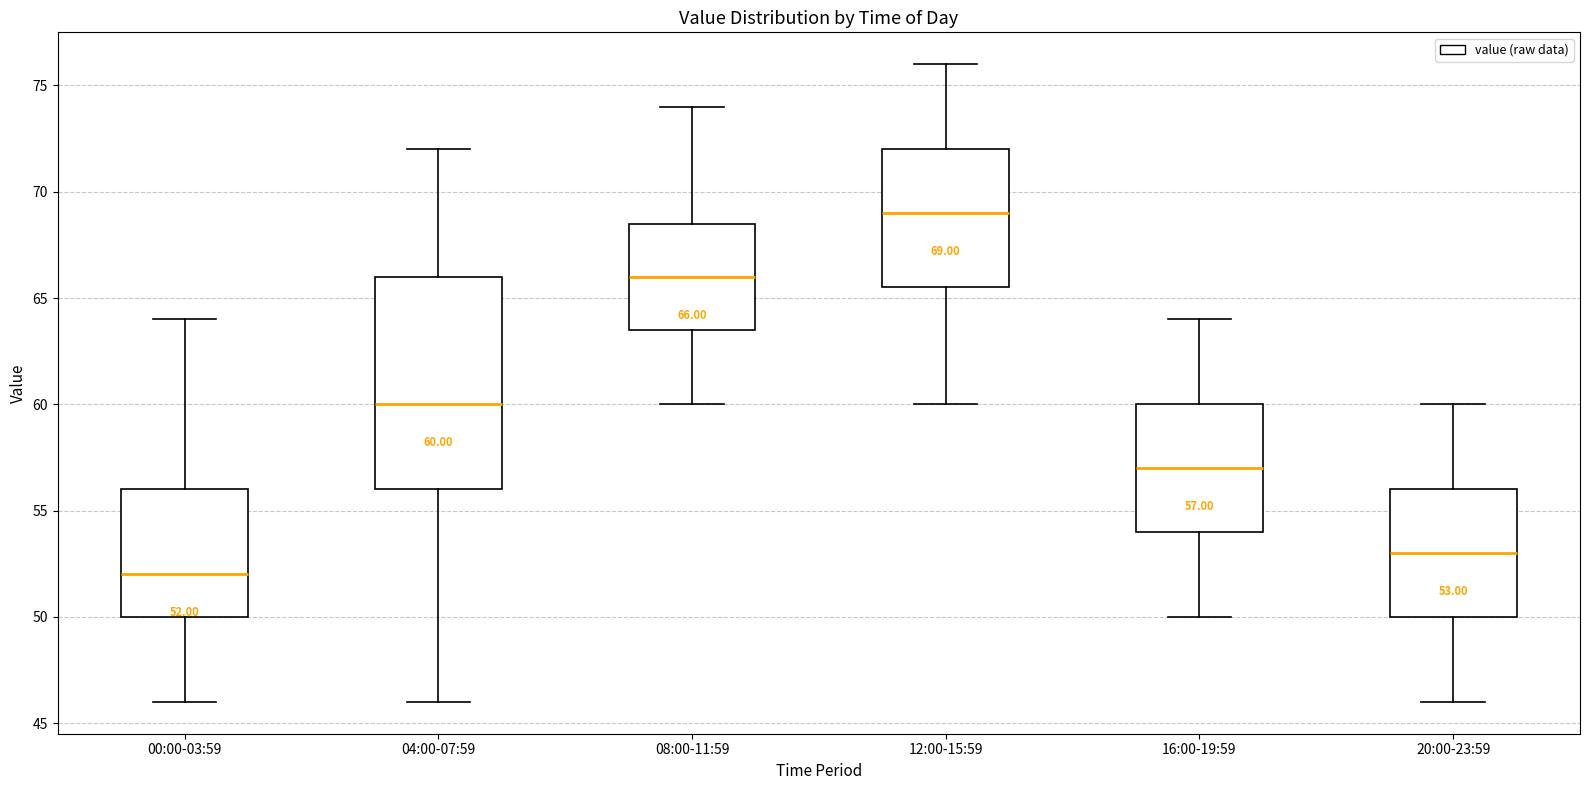

Which box has the lowest median line?

00:00-03:59